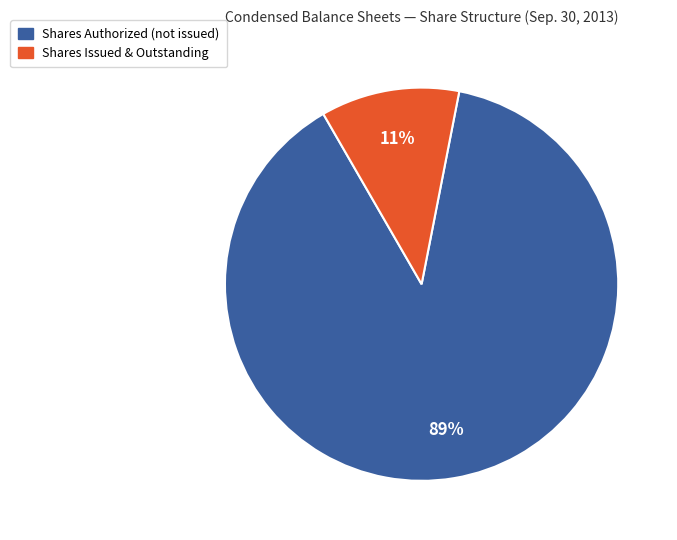

Is there a majority slice in this chart?

Yes